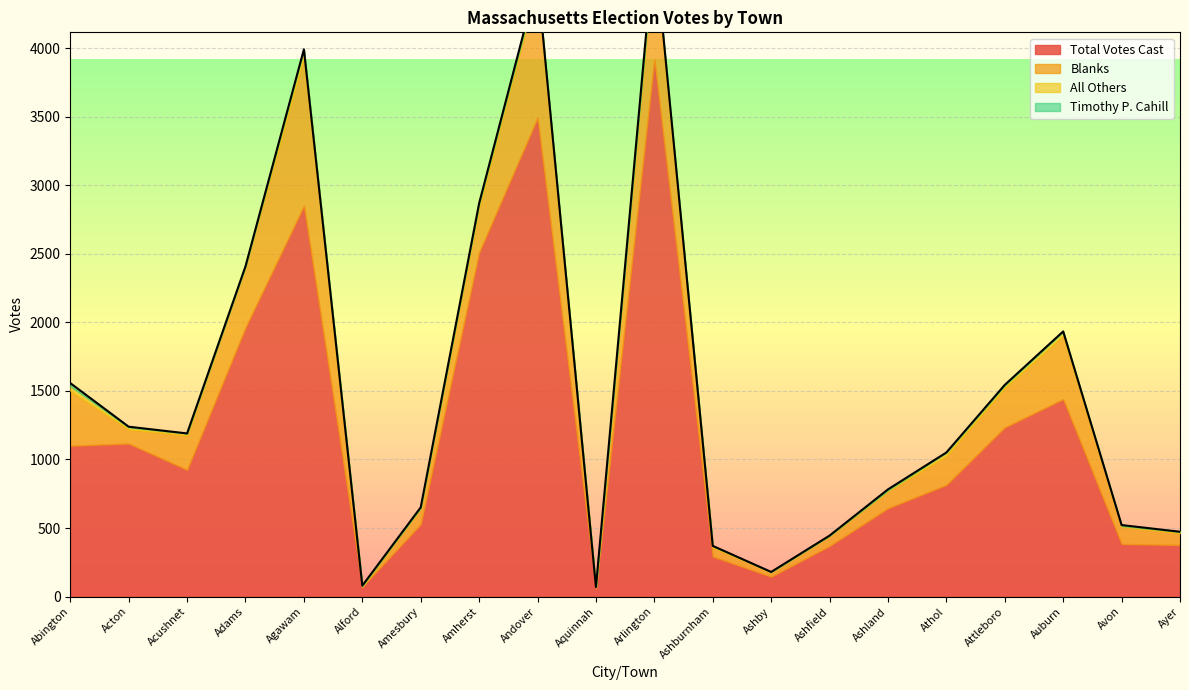

What is the value of the Blanks point at the 19th from the left?

128